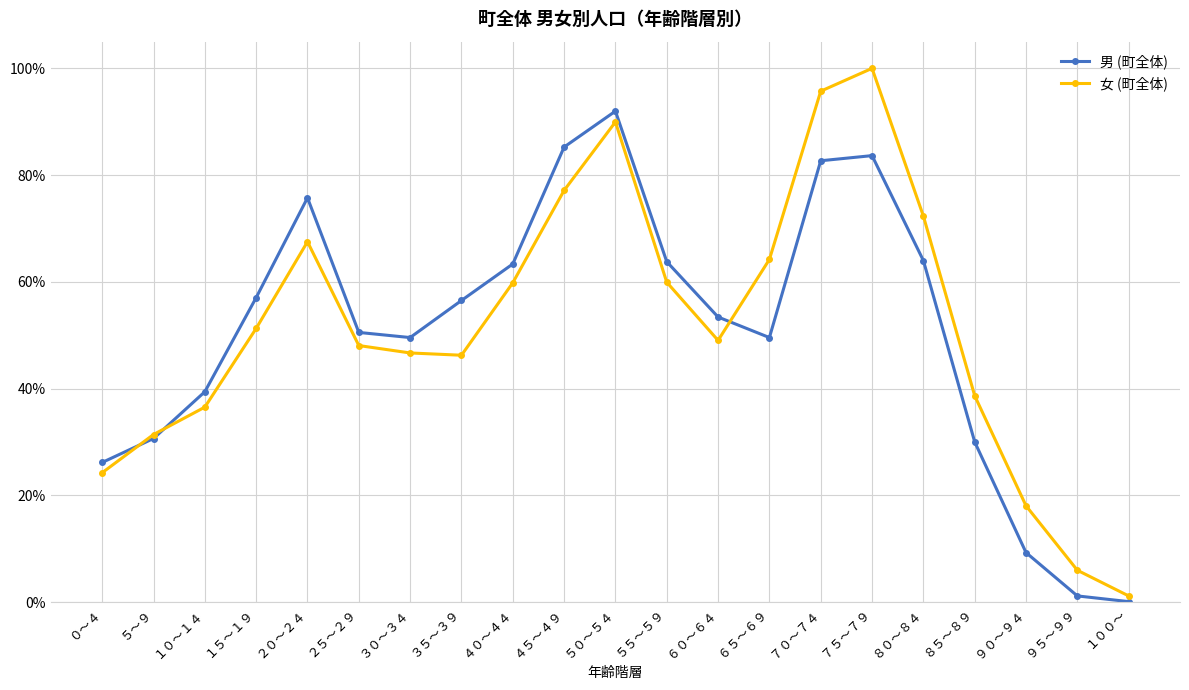

List the series in order of their peak value, lowest first.

男 (町全体), 女 (町全体)